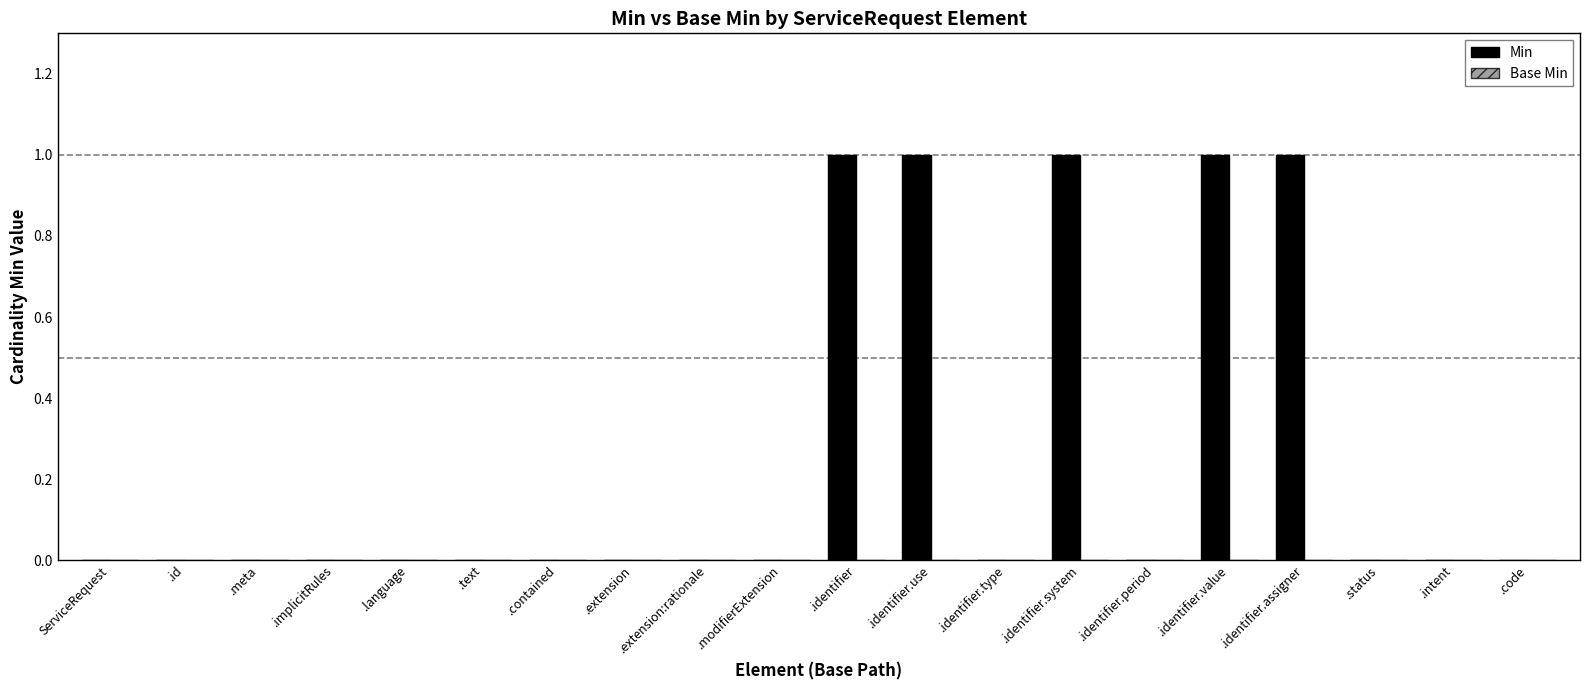

The chart shows a value of 2 at .identifier.system. True or false?

False